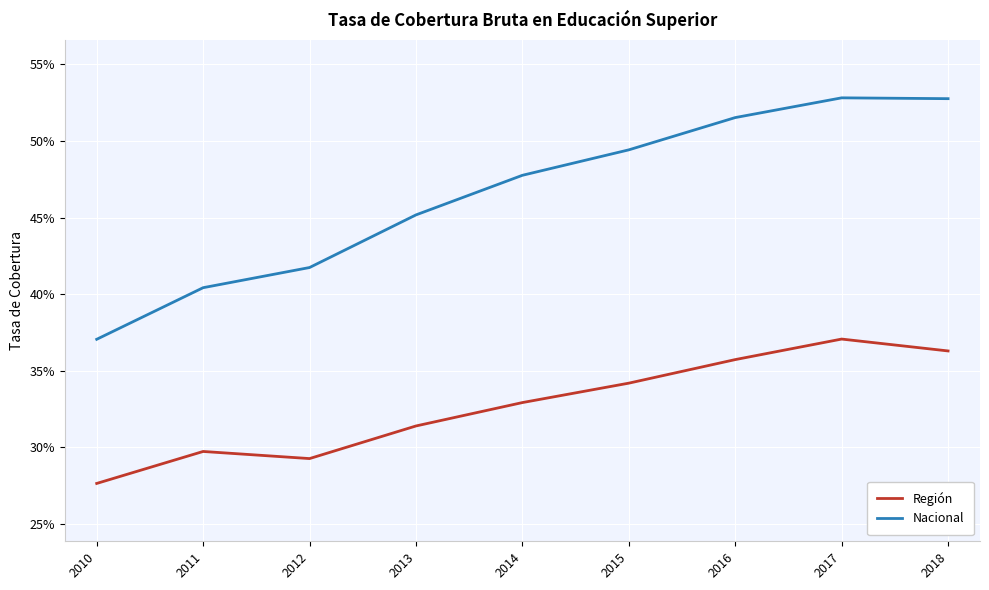

True or false: Región and Nacional intersect in this chart.

False